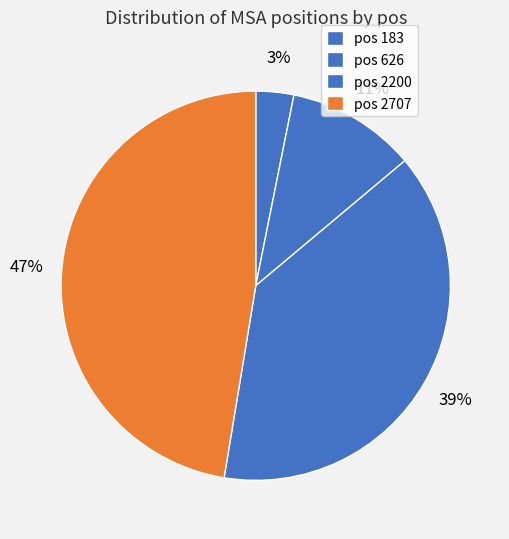

How many slices are in this pie chart?

4